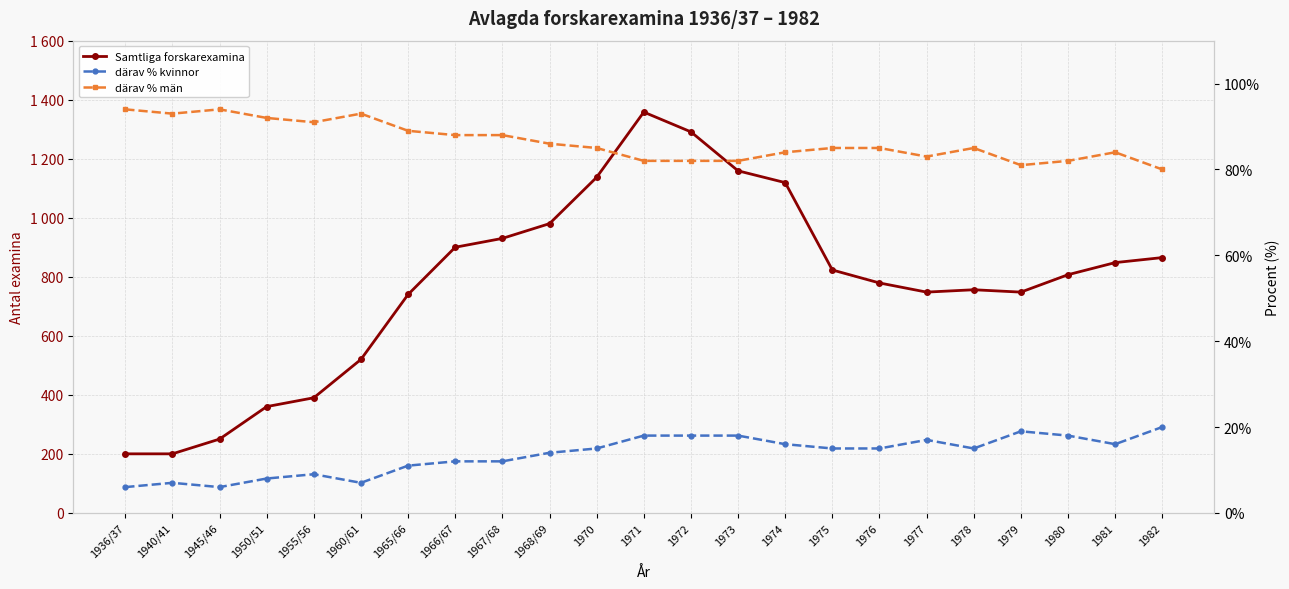

Which category has the lowest value in the Samtliga forskarexamina series?

1936/37